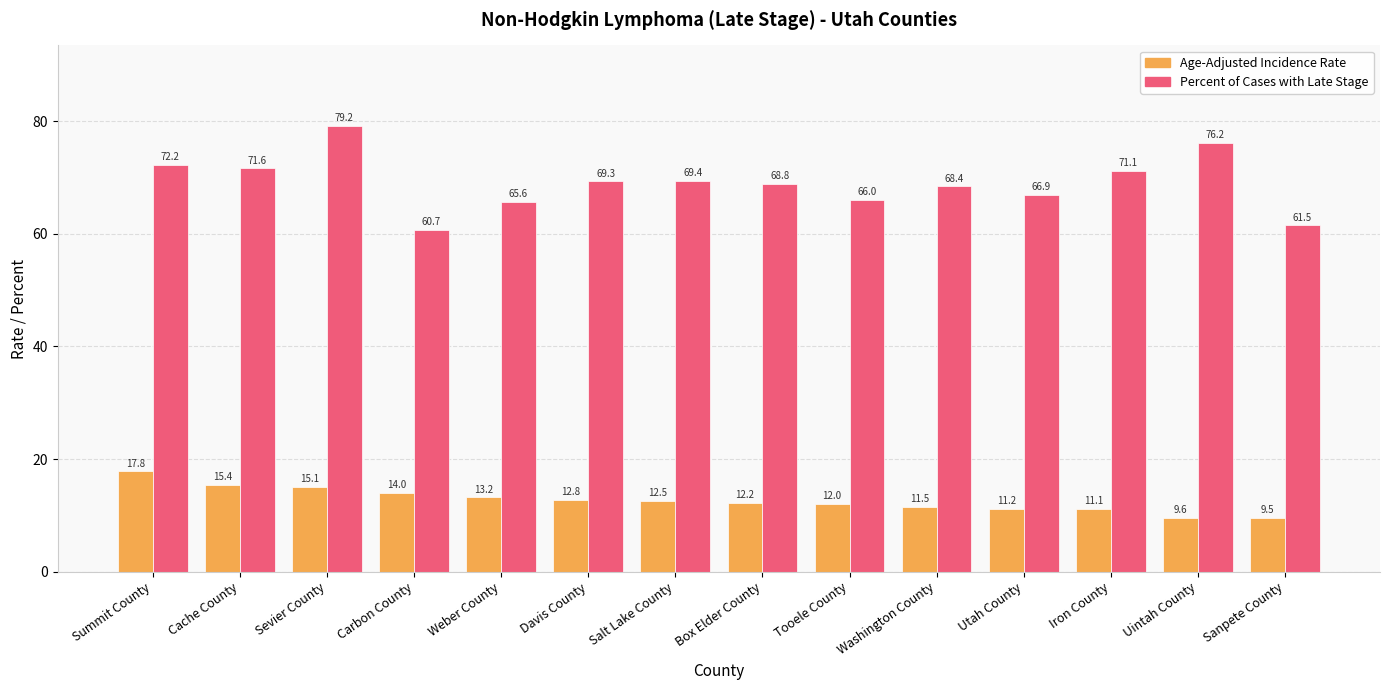

What is the minimum value for Percent of Cases with Late Stage?

60.7